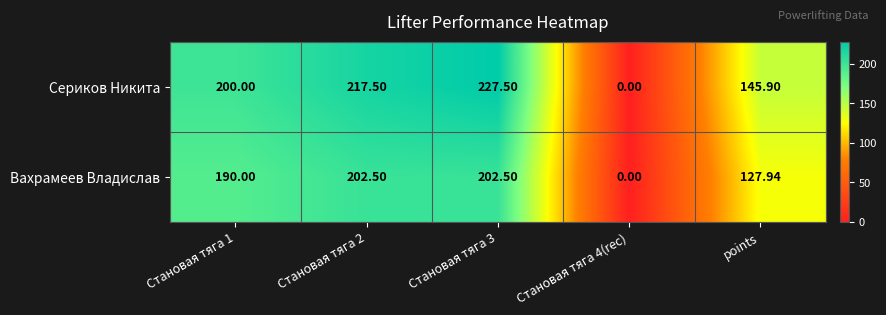

What is the greatest value displayed?

227.5